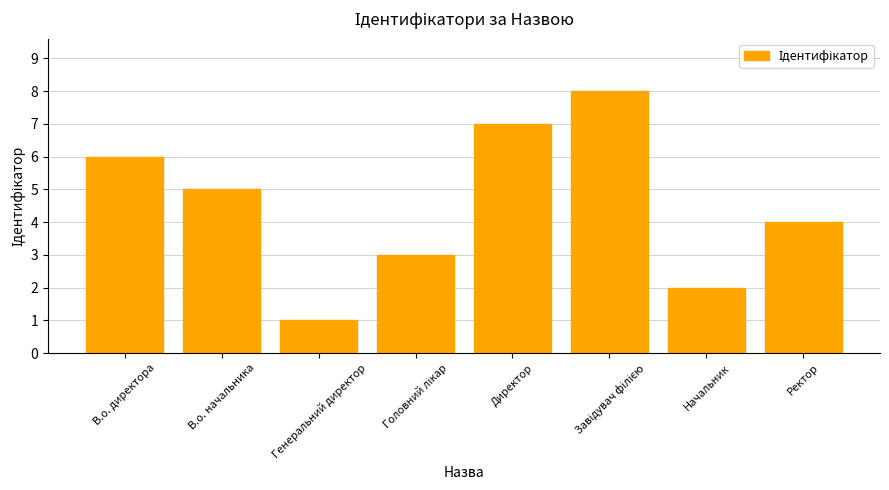

Which has a higher value, В.о. директора or Генеральний директор?

В.о. директора